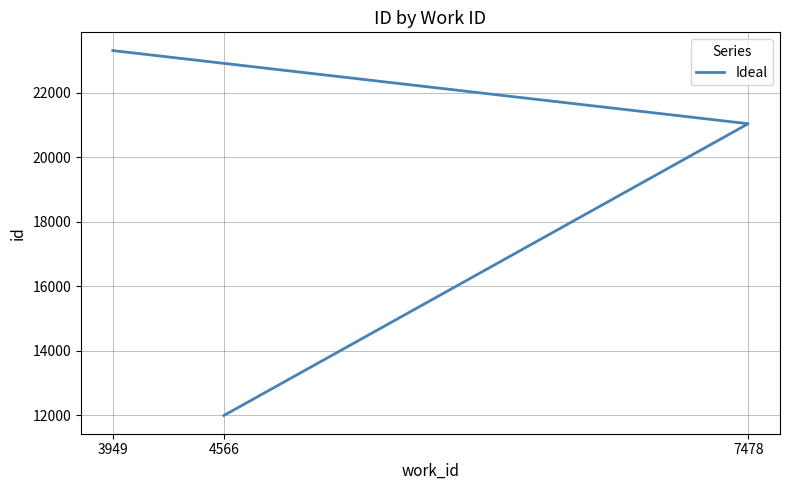

How many series are shown in this chart?

1